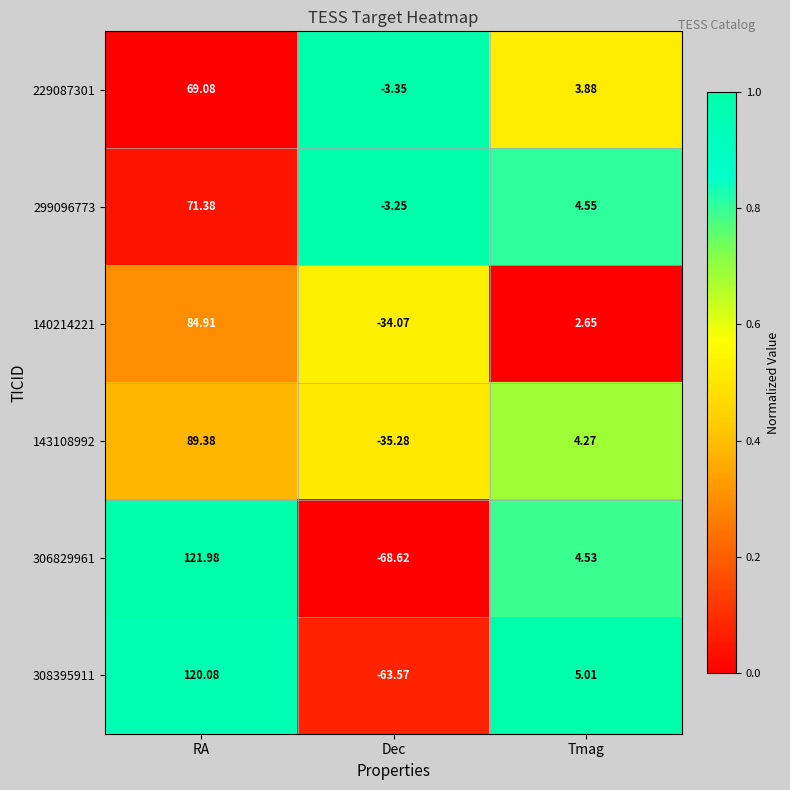

Which category has the highest value across all series?

RA